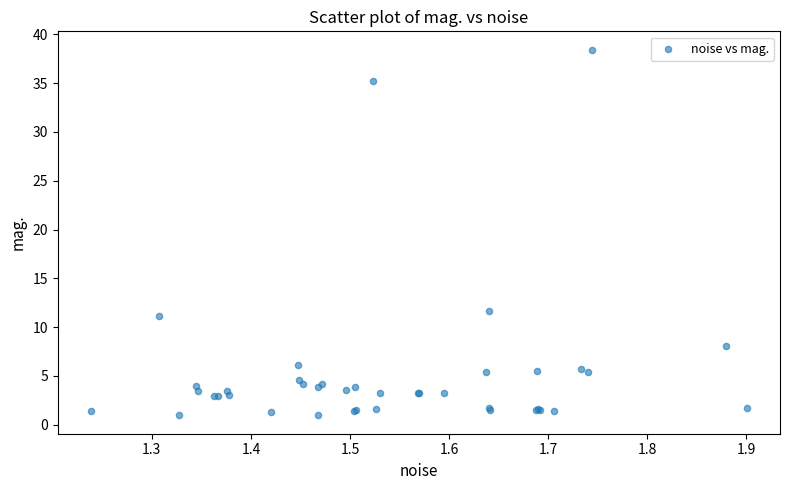

What Y value in the scatter plot is closest to 19?

11.7